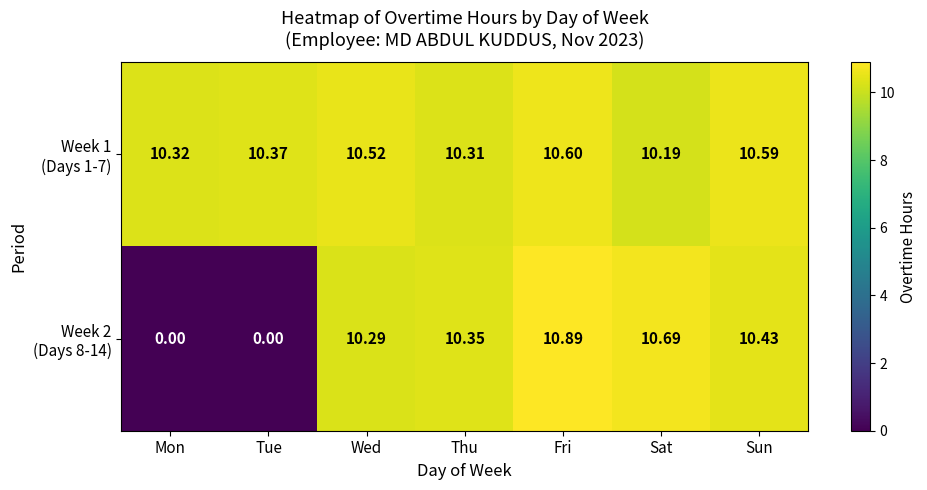

At which category is the sum across all series the highest?

Fri